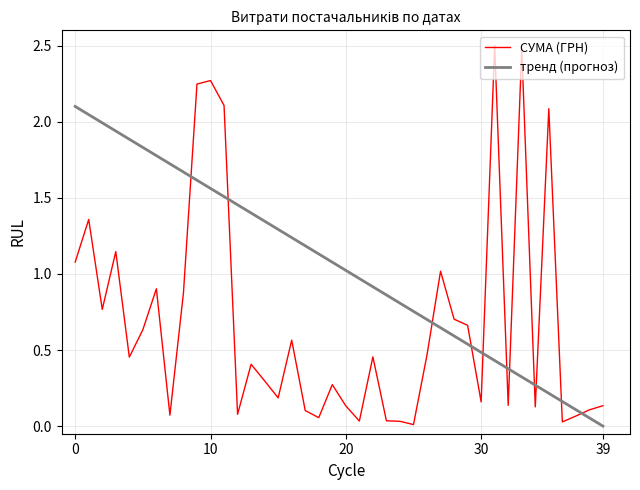

List the series in order of their overall mean, lowest first.

СУМА (ГРН), тренд (прогноз)